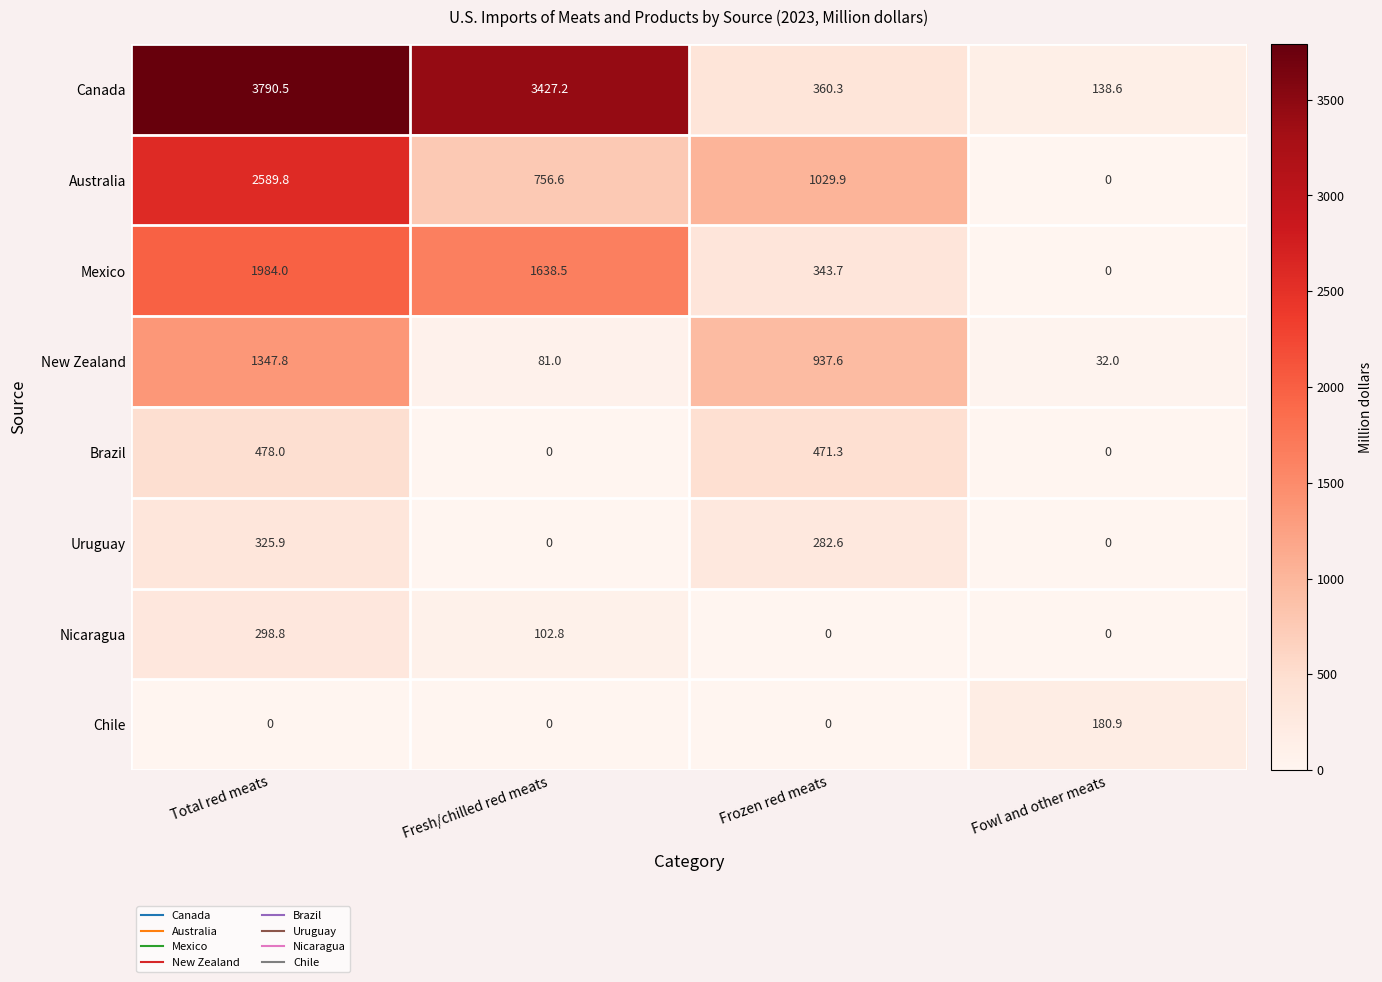

True or false: Canada has a value of 1217.8 at Fresh/chilled red meats.

False